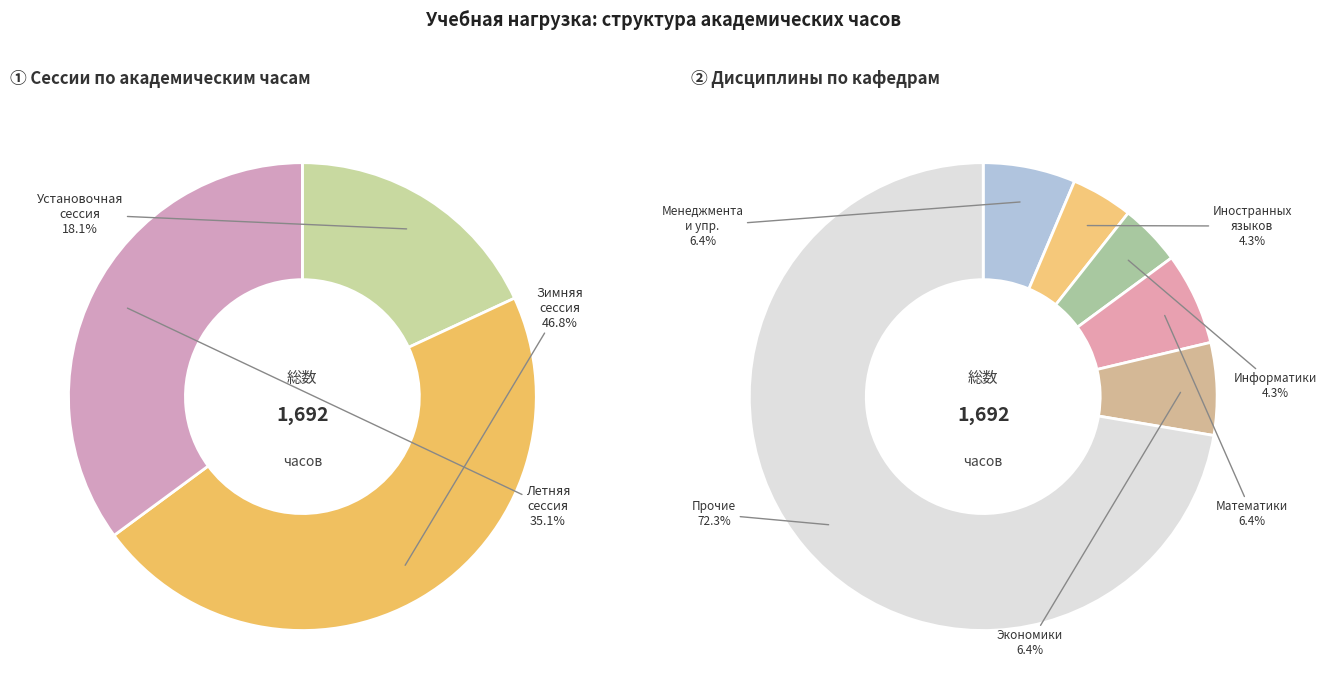

To the nearest percent, what is the average slice percentage?

33%